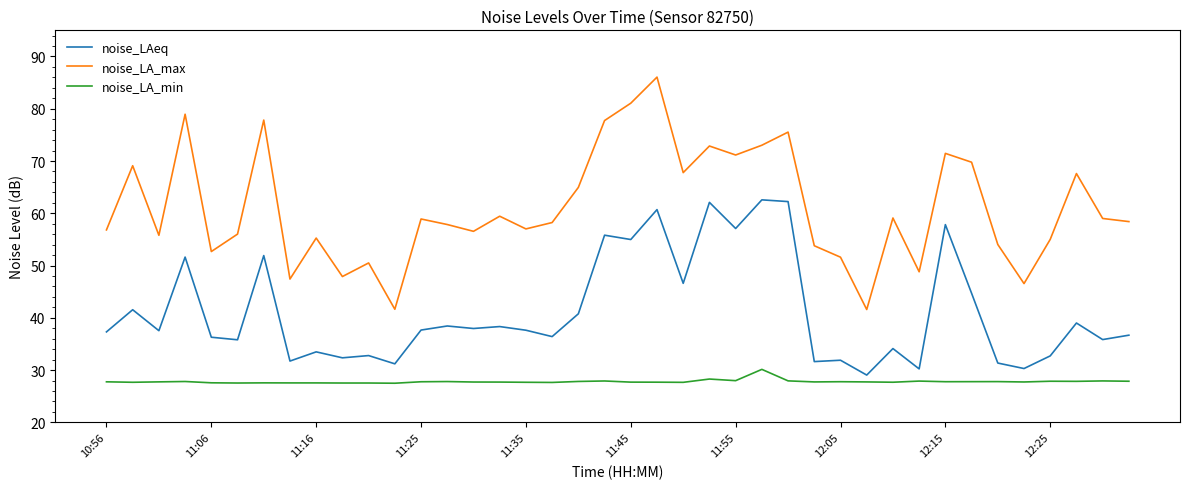

Which series has the largest range (max minus min)?

noise_LA_max